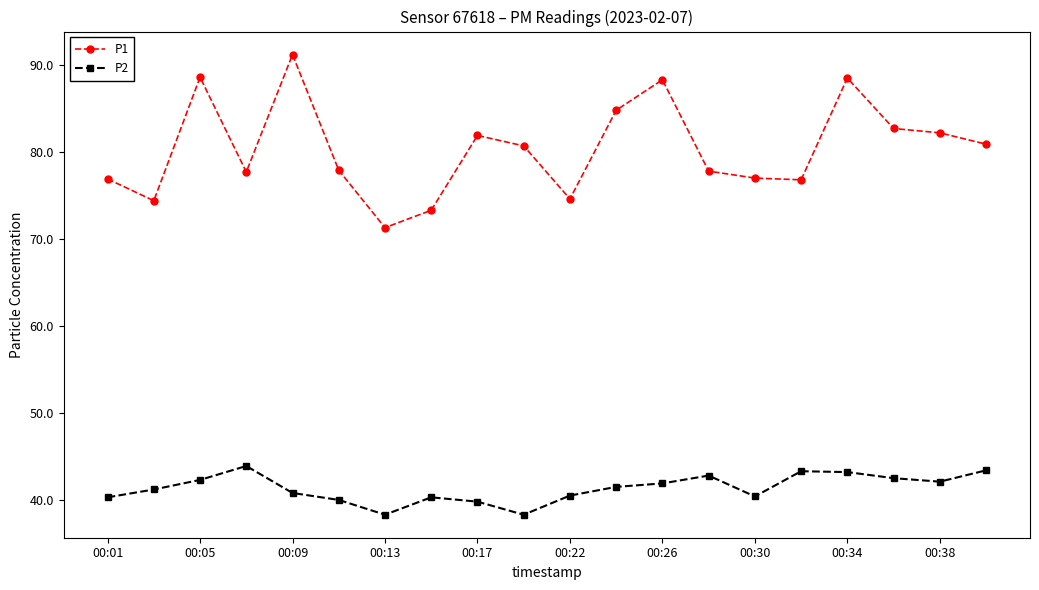

What is the sum of all P2 values?

826.8